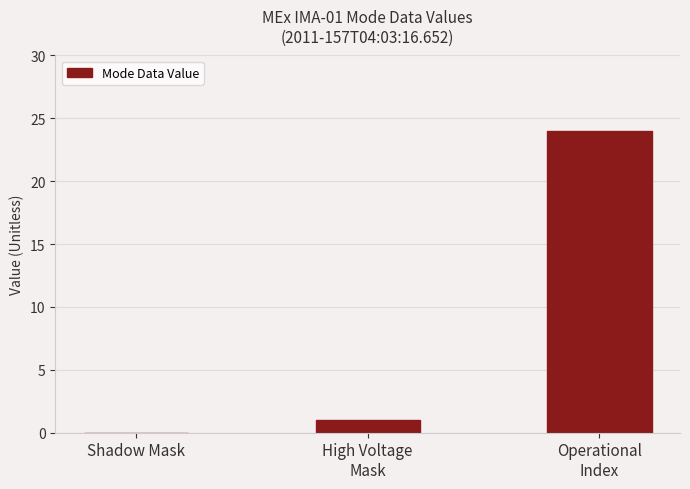

Are the bars grouped side by side (vs. stacked)?

No